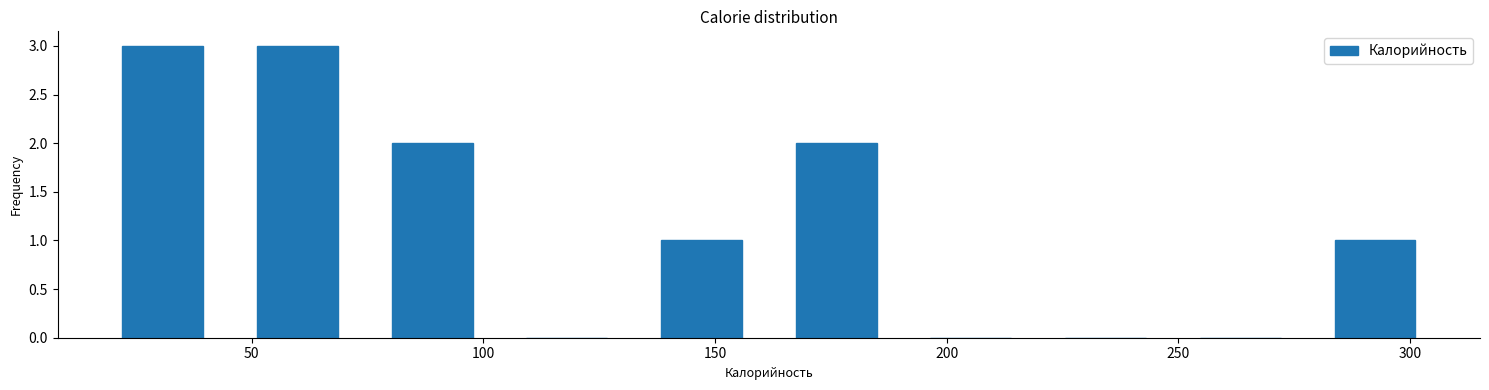

Reading left to right, transcribe this chart: for each bar, give the range it covers on the x-axis and its height. Neither the bar edges nor the heights are printed on the chart, so give them approximately, as read against the axes.

15 to 45: 3
45 to 75: 3
75 to 105: 2
105 to 135: 0
135 to 160: 1
160 to 190: 2
190 to 220: 0
220 to 250: 0
250 to 280: 0
280 to 305: 1